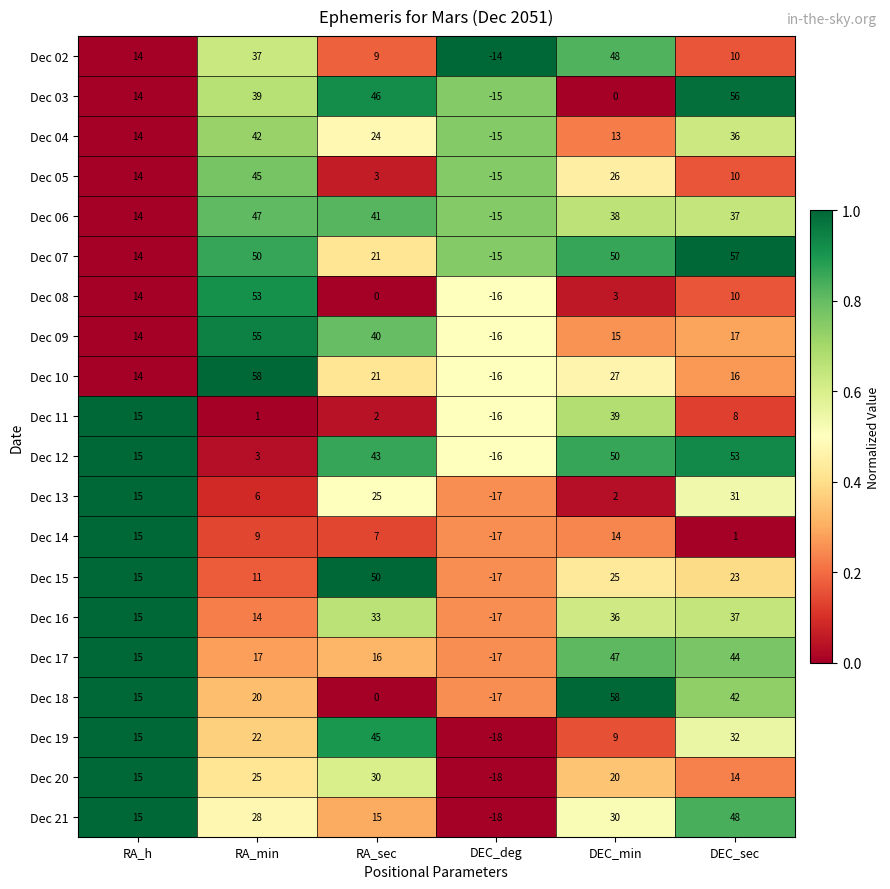

Read the Dec 21 value at DEC_sec.

48